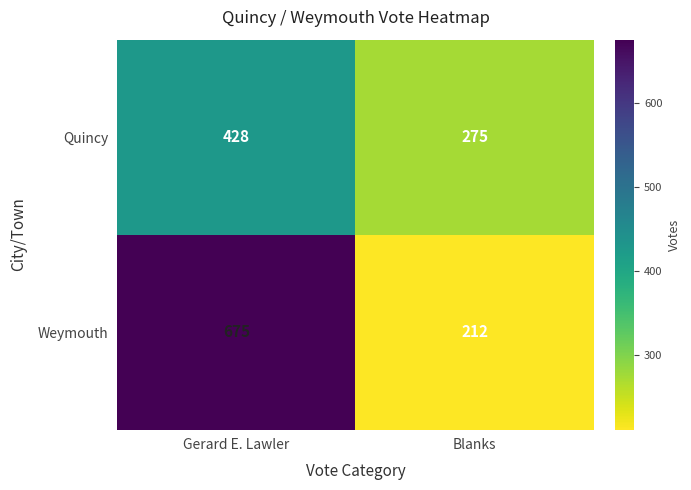

Reading right to left, what are all the values shown in this chart?

Quincy: 275	428
Weymouth: 212	675